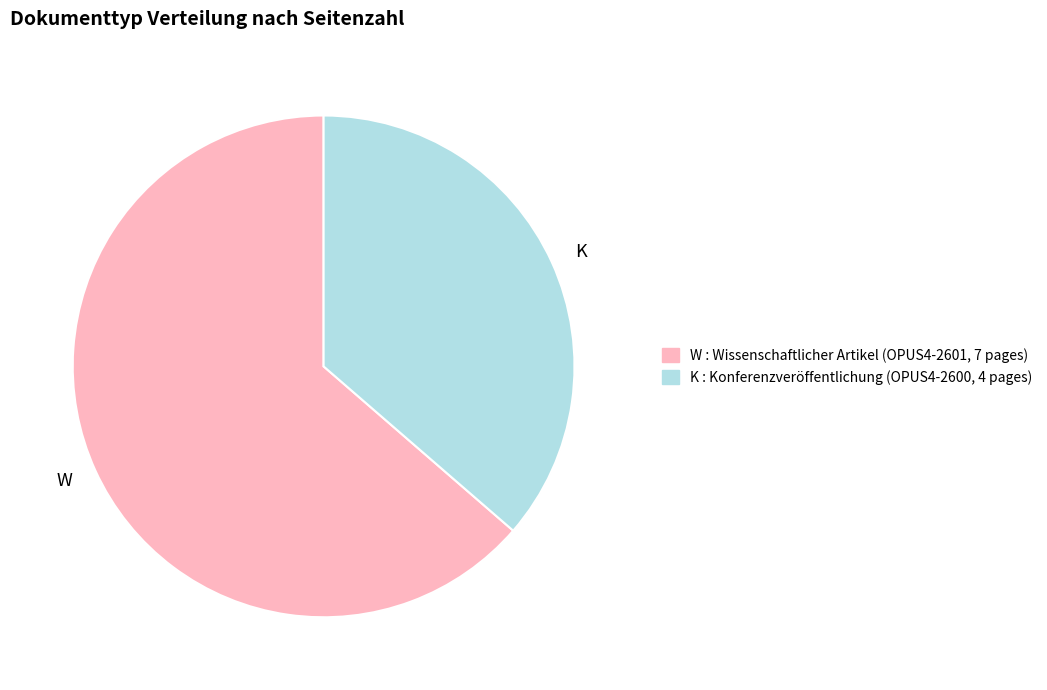

What is the smallest slice in the pie chart?

K